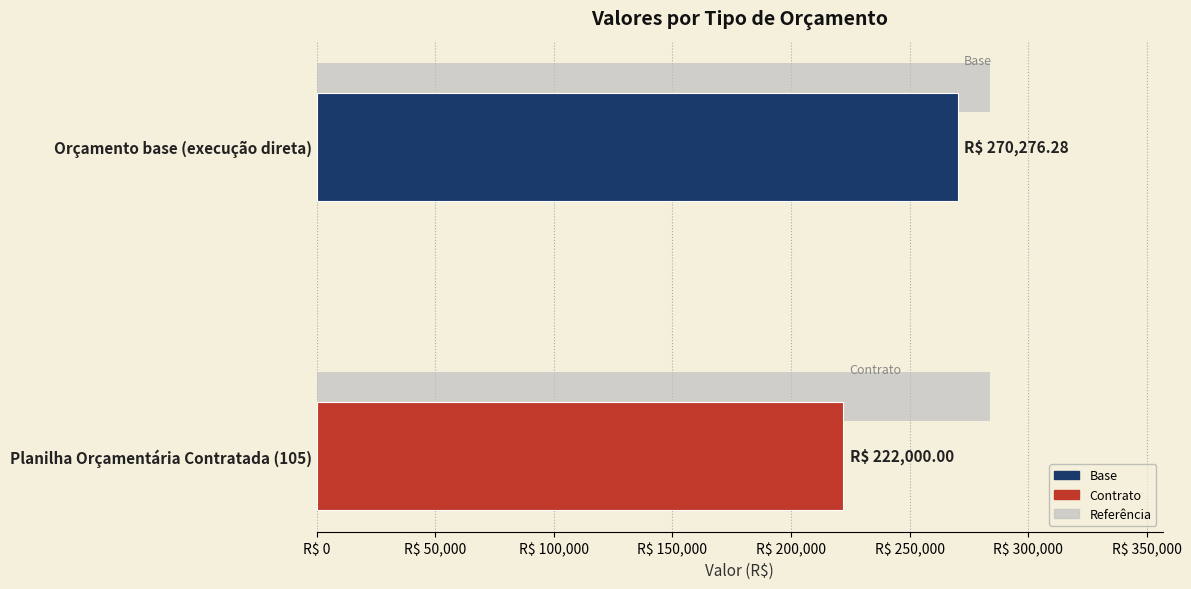

How many bars are there in total?

4